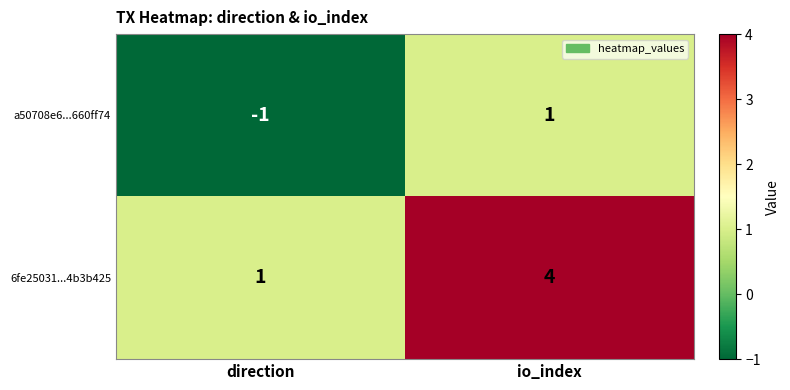

Count the number of categories in the chart.

2